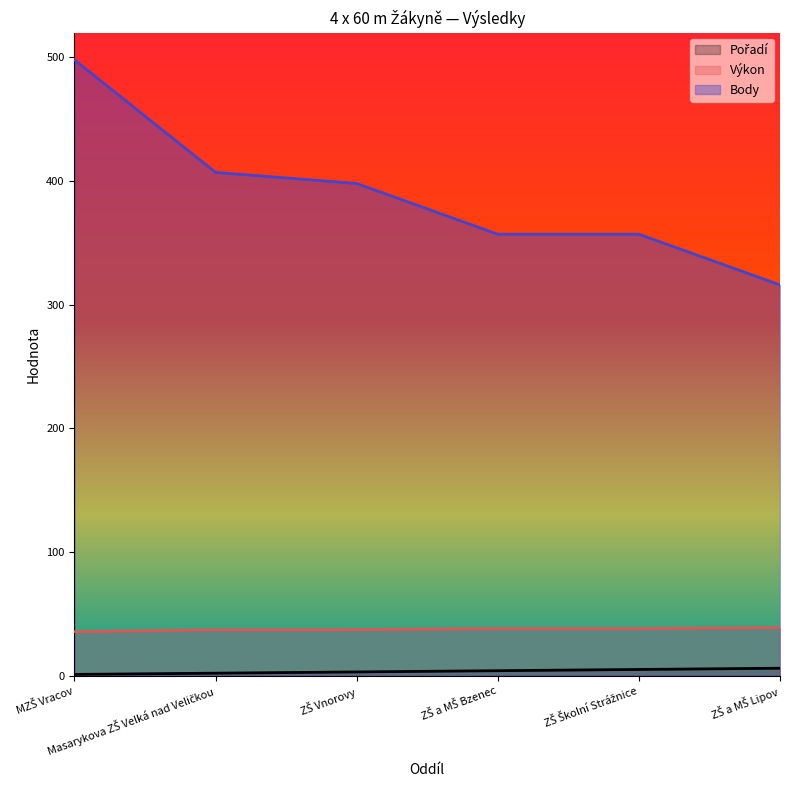

Which series has the largest total across all categories?

Body